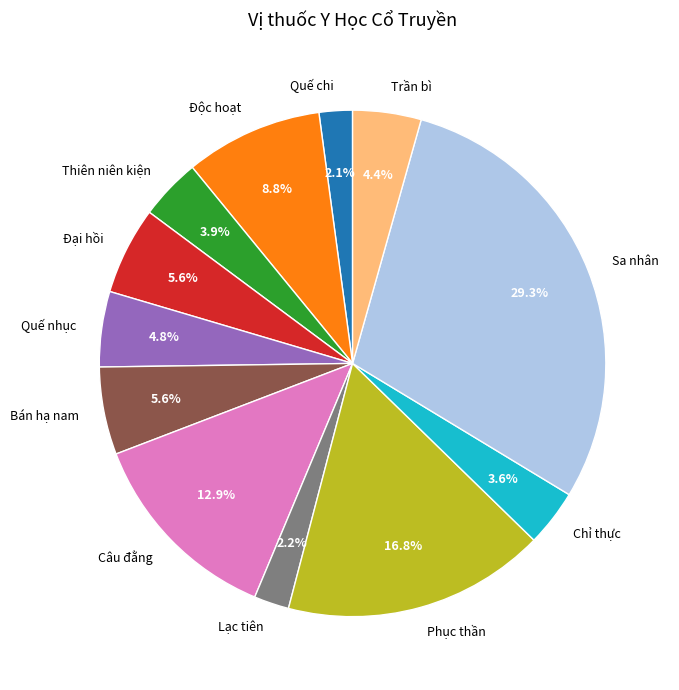

True or false: Bán hạ nam accounts for 1% of the total.

False